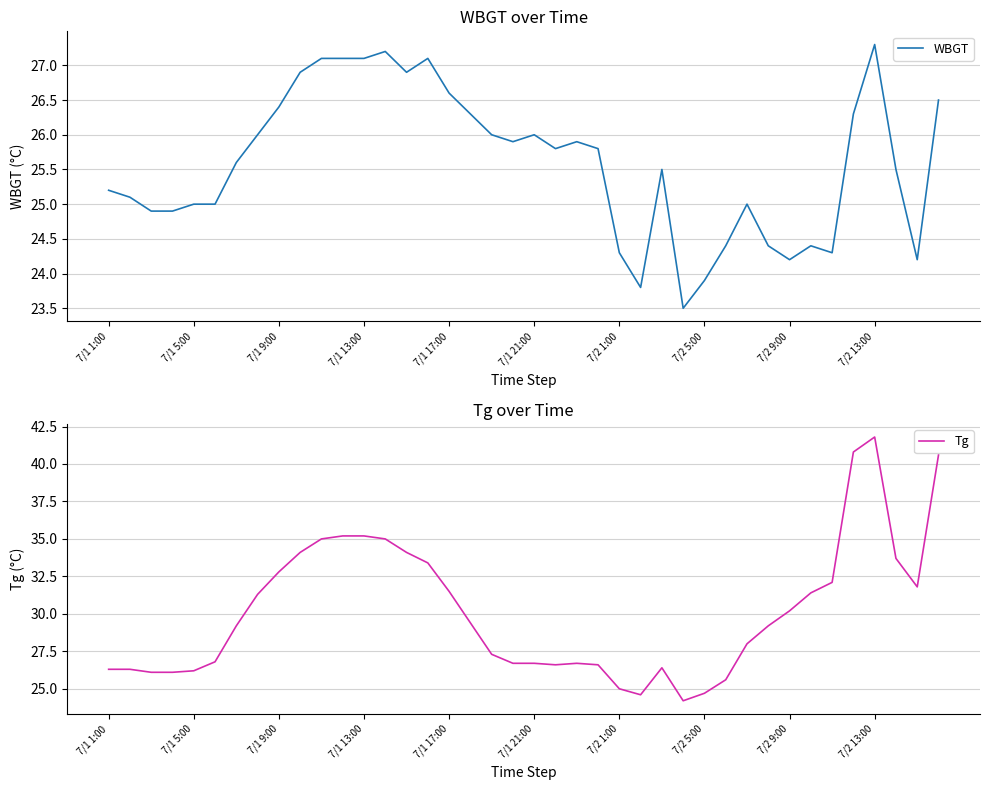

How many data points in Tg are less than 29?

19